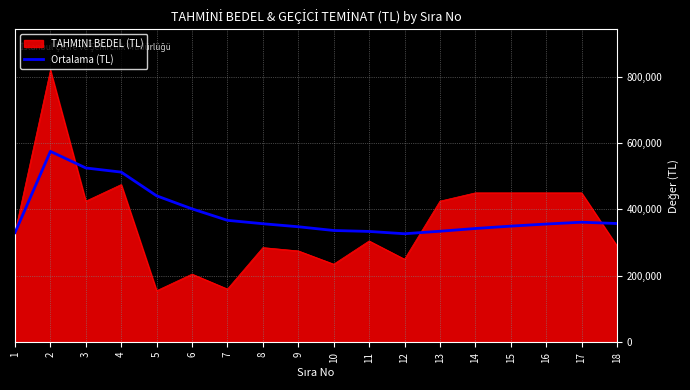

What is the maximum value shown in the chart?

820000.0